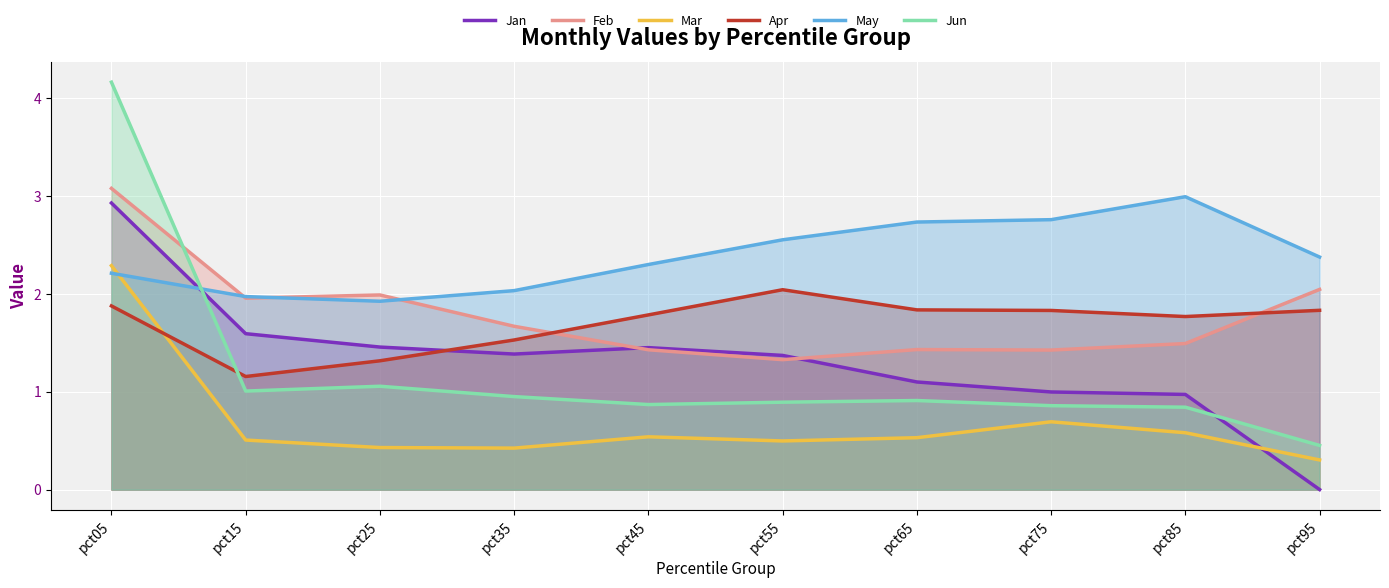

At which label does Jan first exceed 1?

pct05